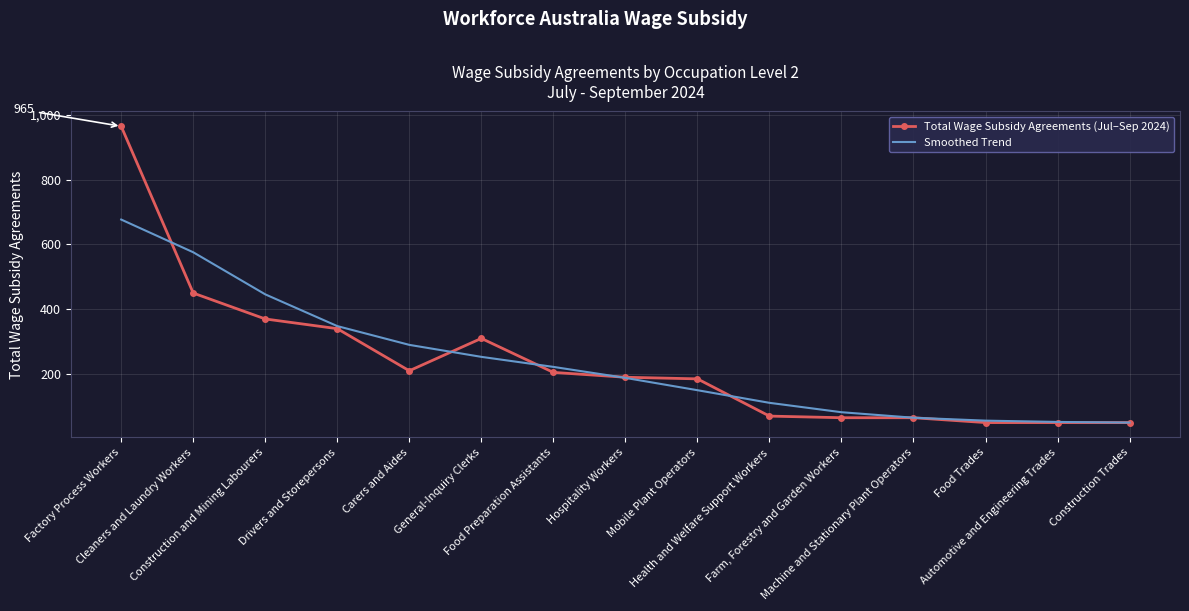

Which series has the widest spread of values?

Total Wage Subsidy Agreements (Jul–Sep 2024)